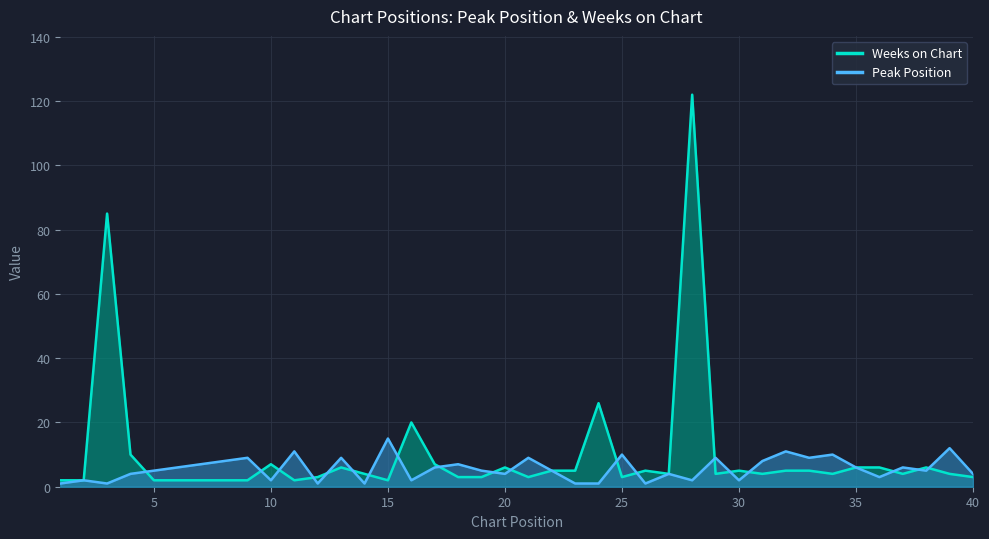

List the series in order of their overall mean, lowest first.

Peak Position, Weeks on Chart